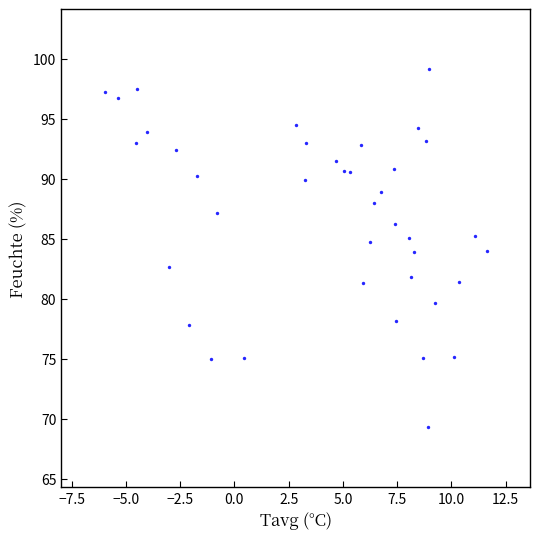

What is the range of Y values (max minus min)?

29.8